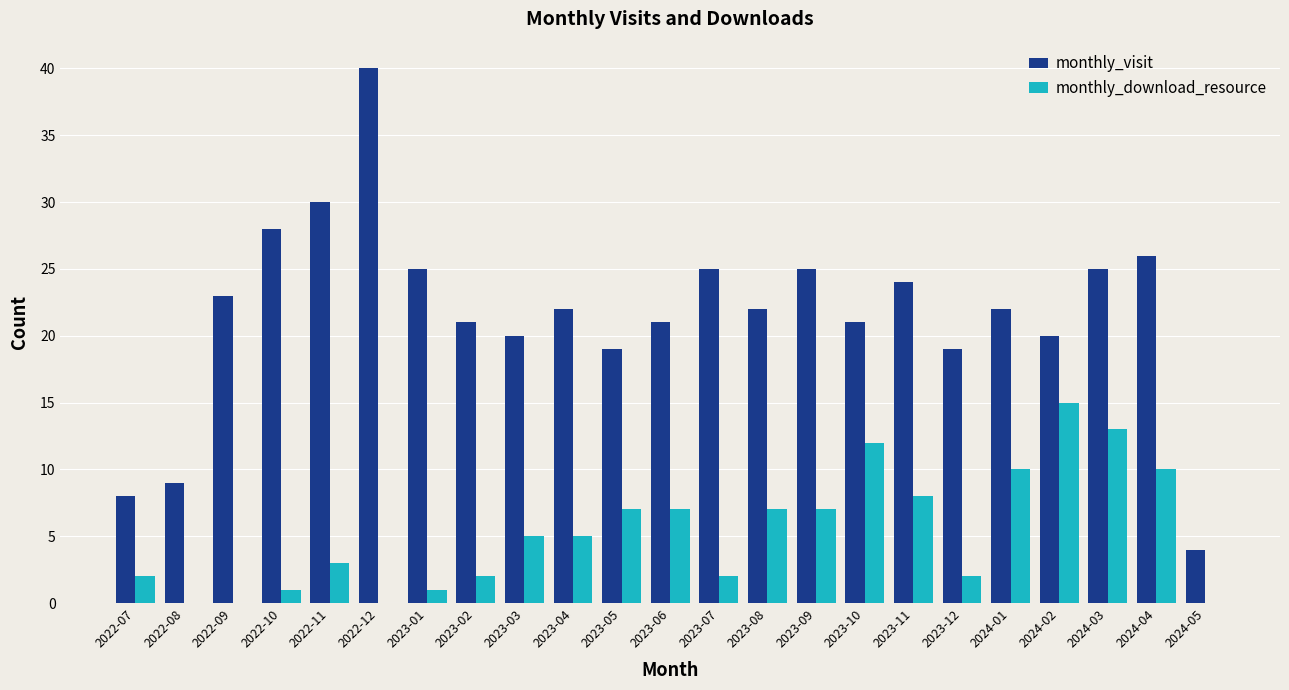

Is the value of monthly_download_resource at 2022-08 greater than the value of monthly_visit at 2023-01?

No